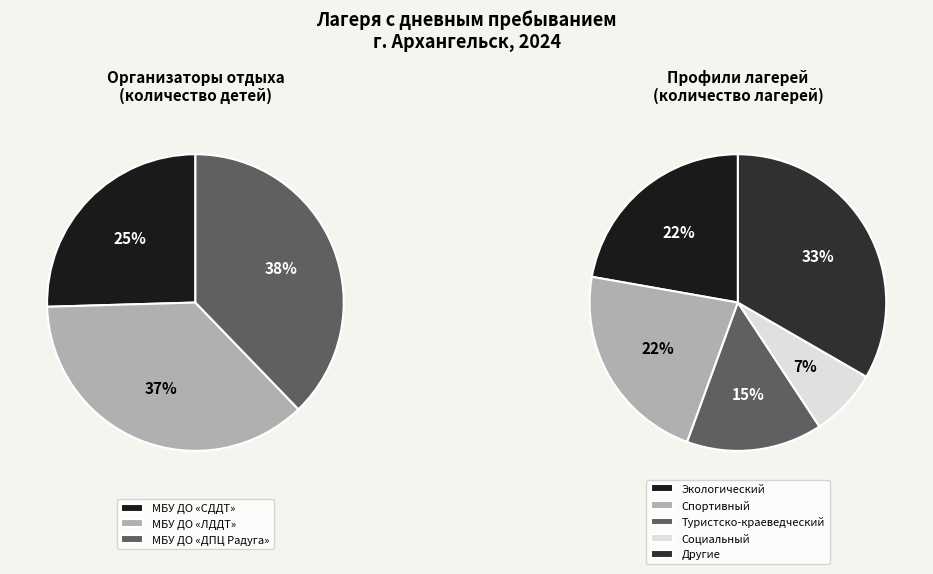

Approximately how many times larger is the value at МБУ ДО "СДДТ" compared to МБУ ДО "ДПЦ "Радуга""?

0.7